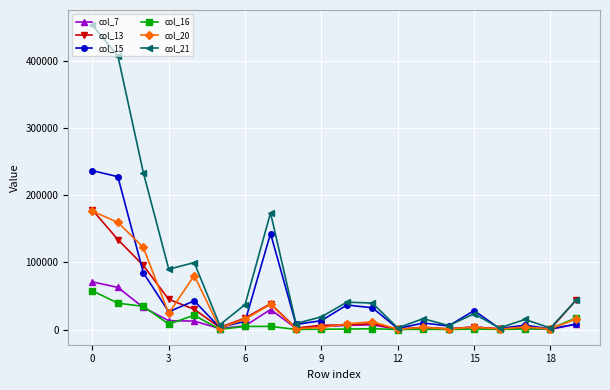

Which series has the largest range (max minus min)?

col_21